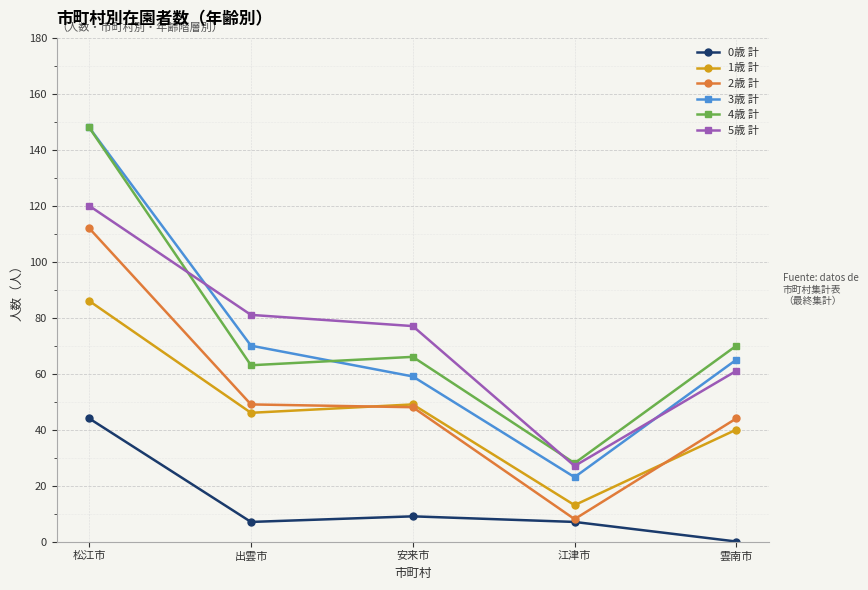

What is the sum of all 1歳 計 values?

234